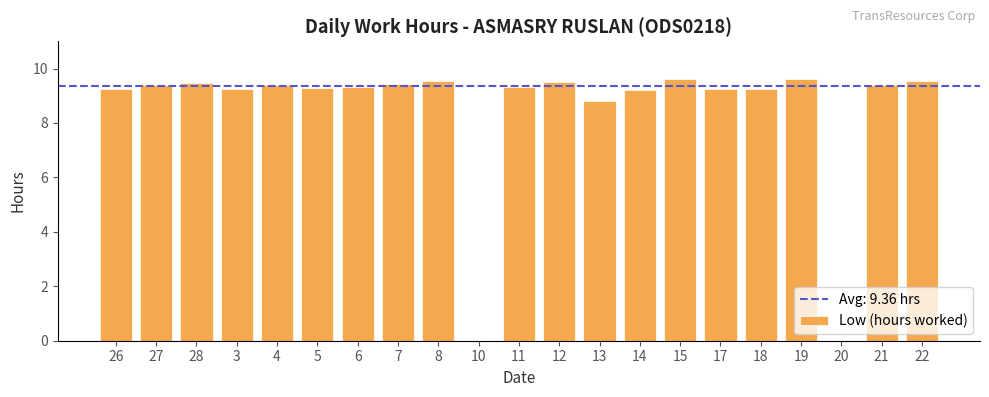

True or false: the data shows 9.5 at 8.

True